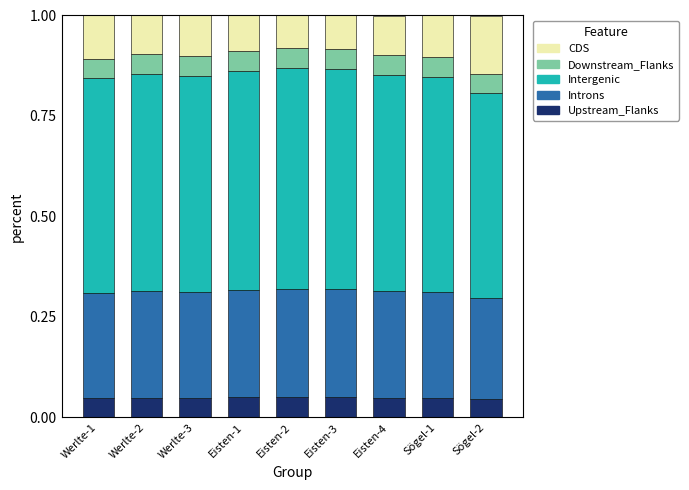

What is the total value across all series at Sögel-2?

1.0